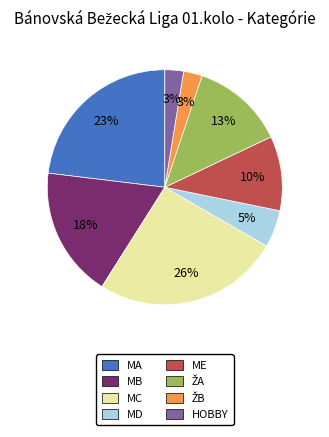

What percentage is the MA slice, to the nearest percent?

23%